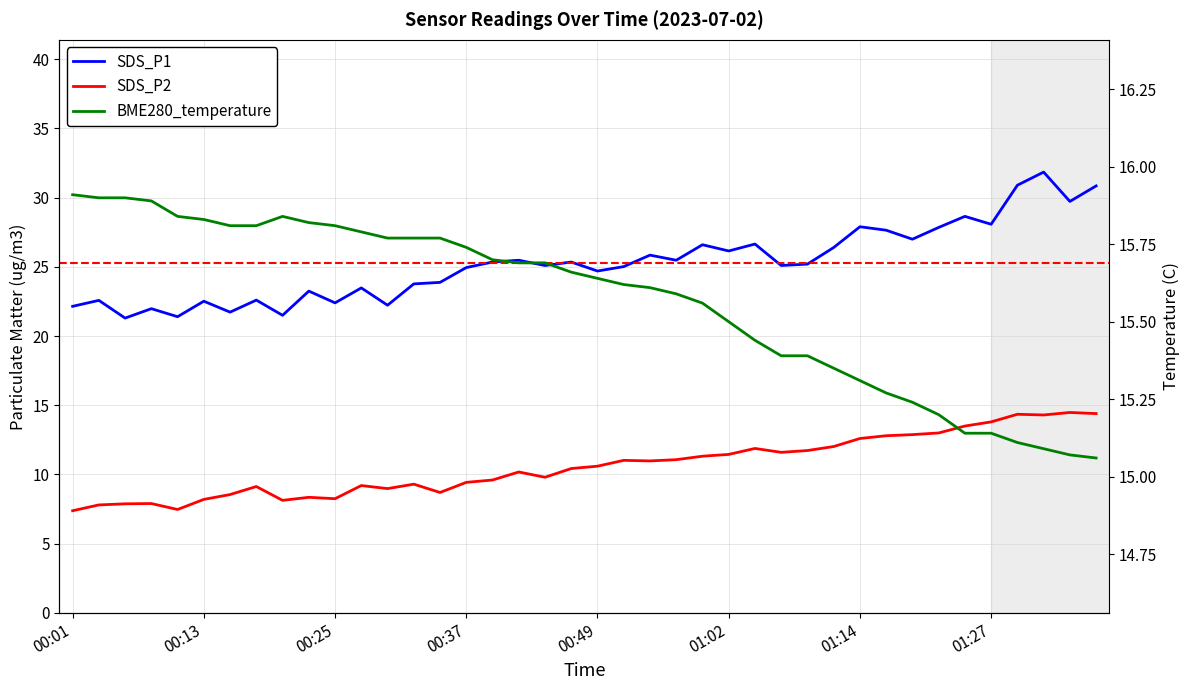

Which label corresponds to the smallest value in the chart?

00:01